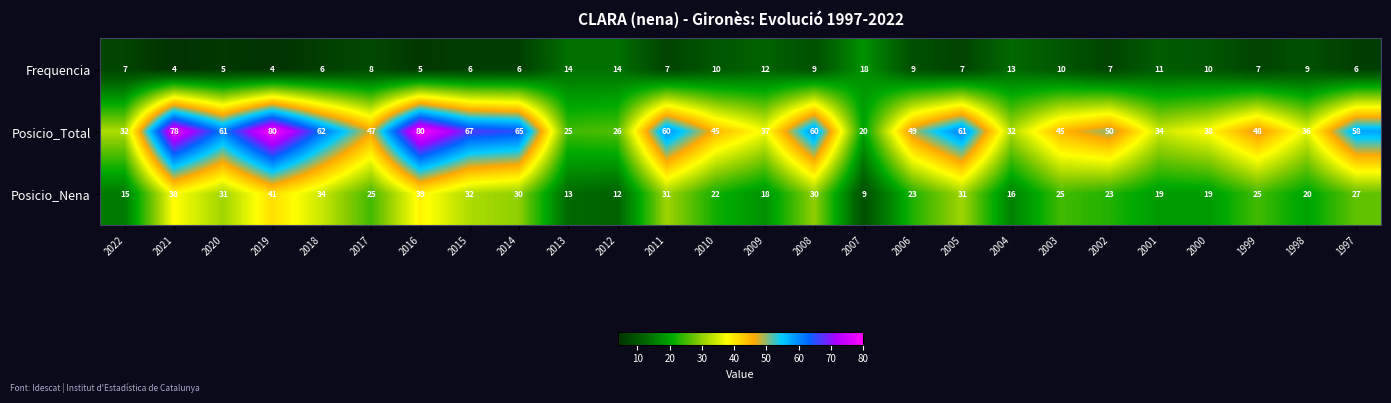

What is the total value across all series at 2014?

101